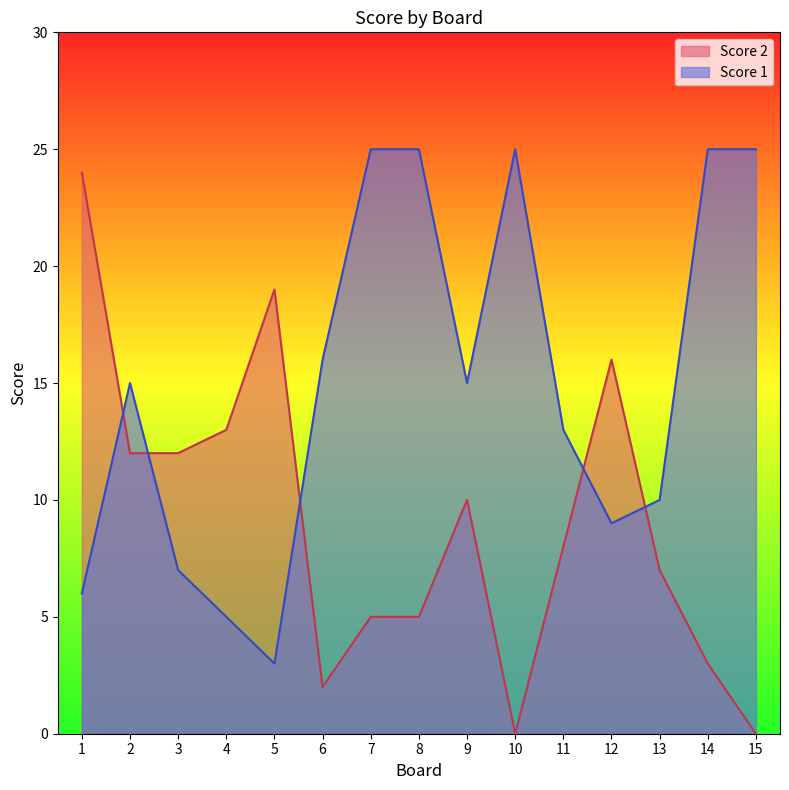

How many lines are shown in the chart?

2